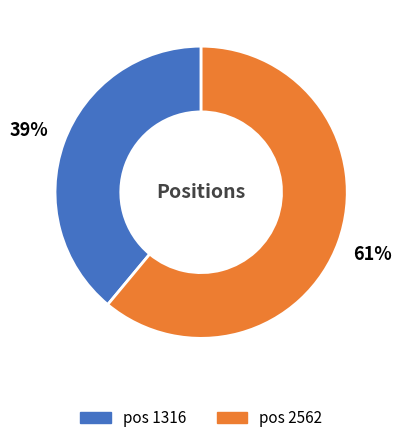

Is there any slice that represents more than half of the pie?

Yes